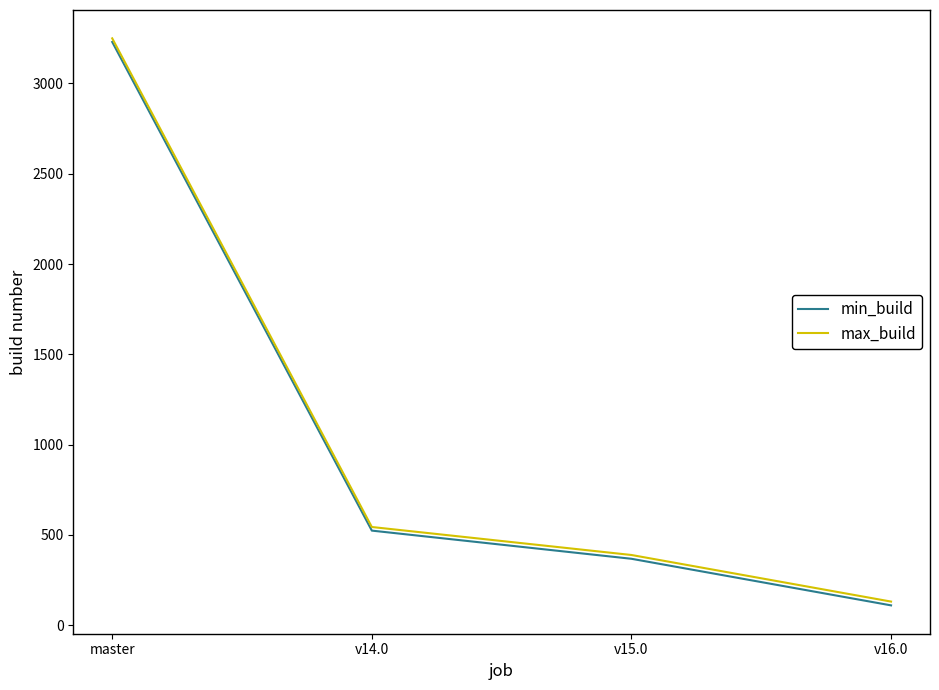

At which category is the sum across all series the highest?

master